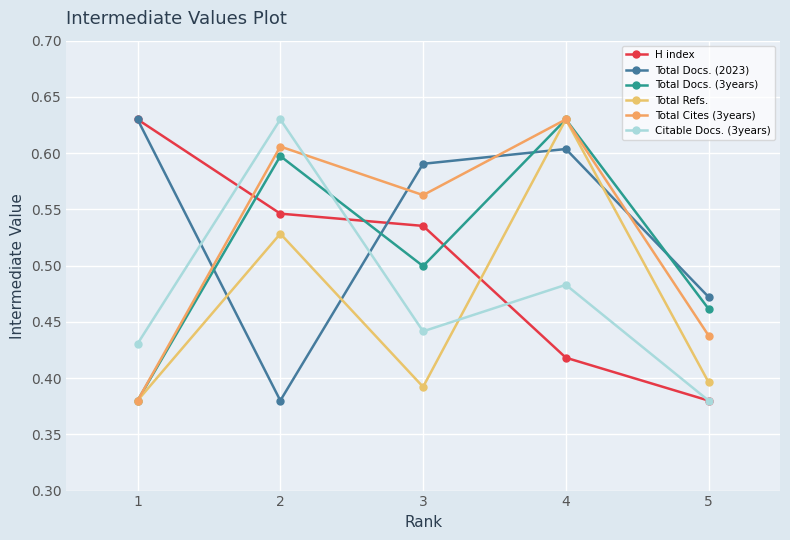

At which category does Total Refs. reach its first local peak?

2